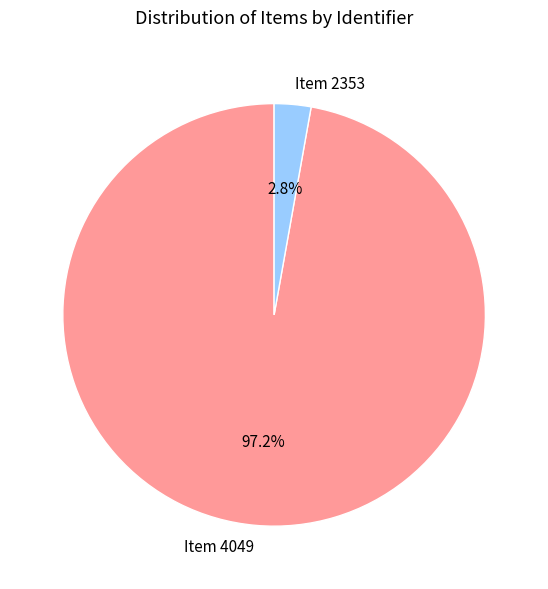

Which slice is the largest?

Item 4049